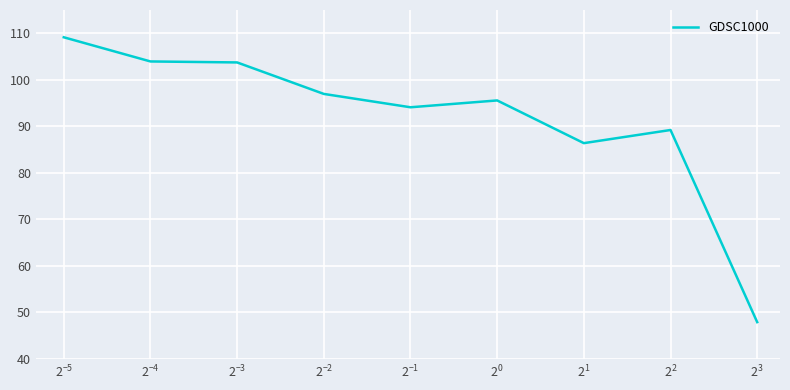

How many lines are shown in the chart?

1